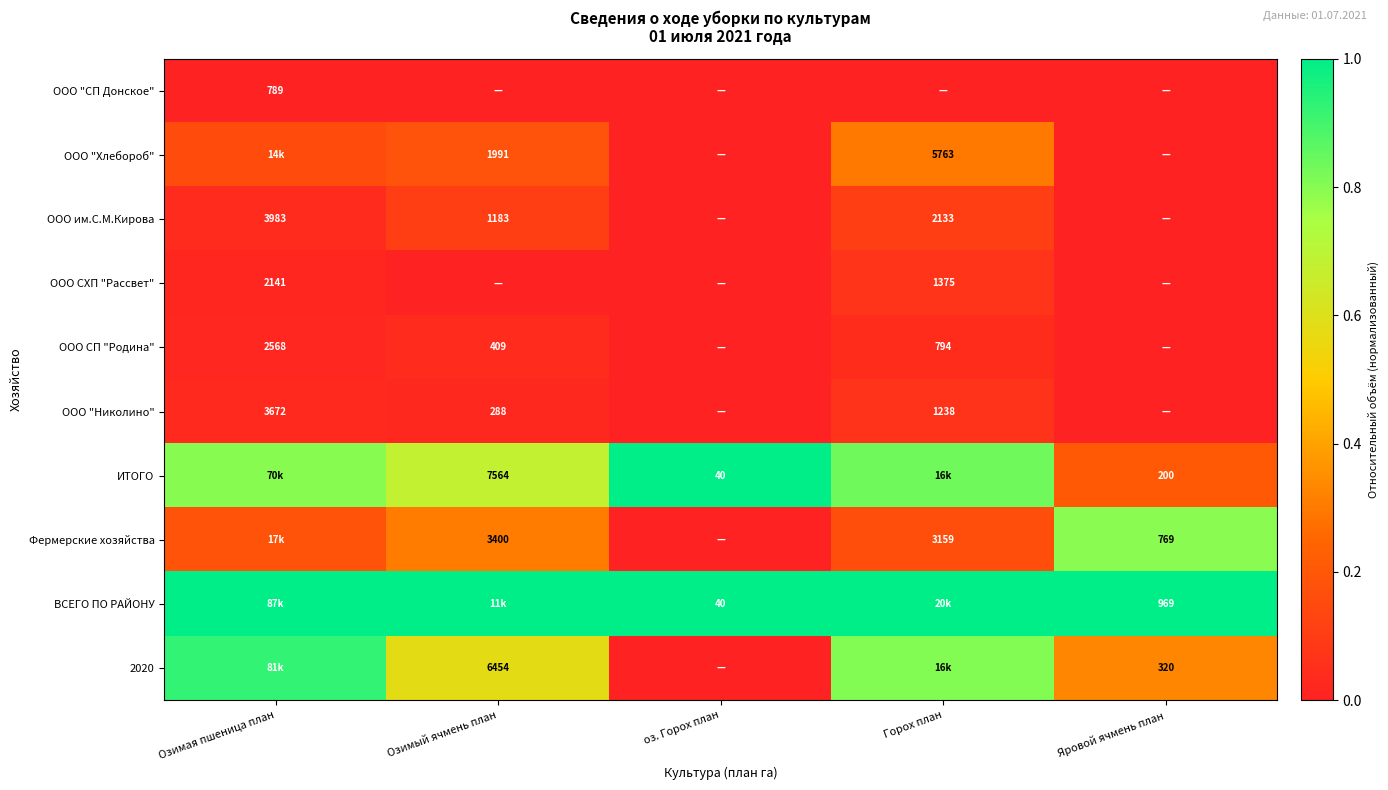

The value of ООО СХП "Рассвет" at Яровой ячмень план is -0.0. True or false?

False